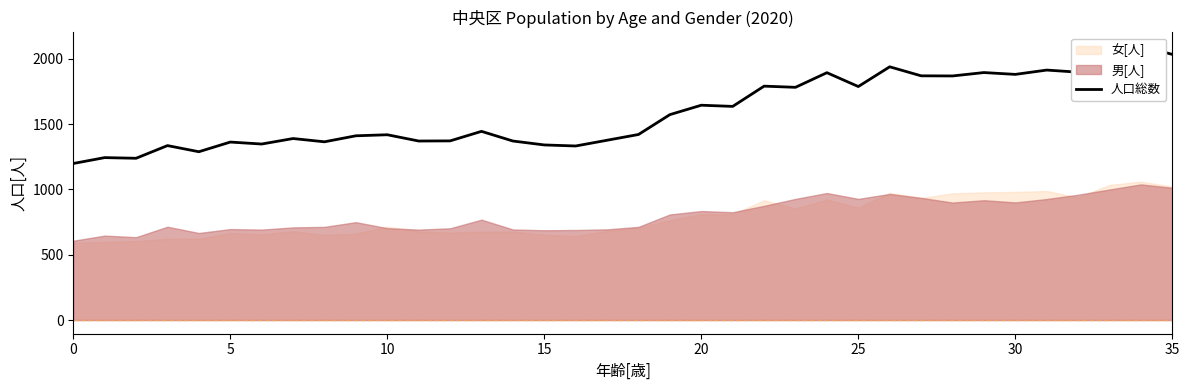

Where is the data nearest to the value 1647?

20